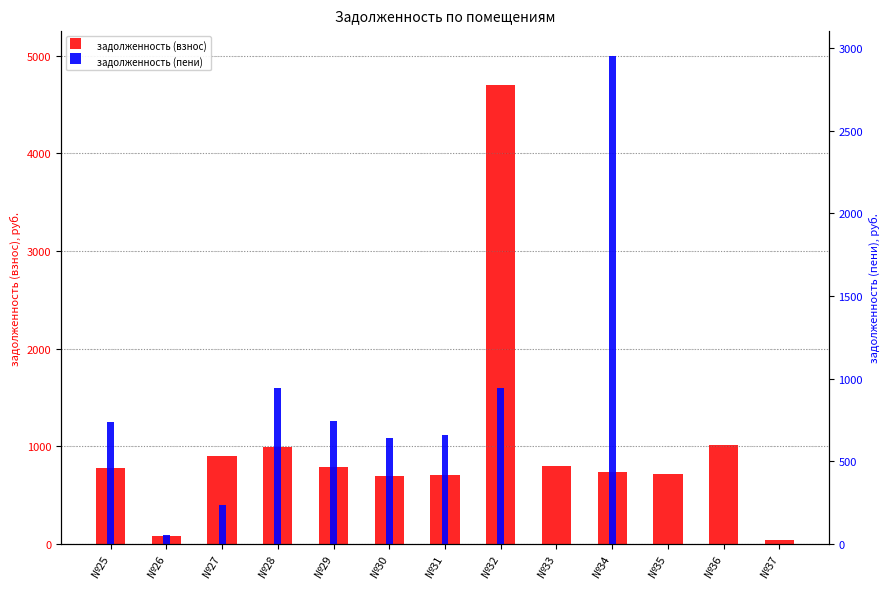

How many values in the задолженность (взнос) series are below 780?

6